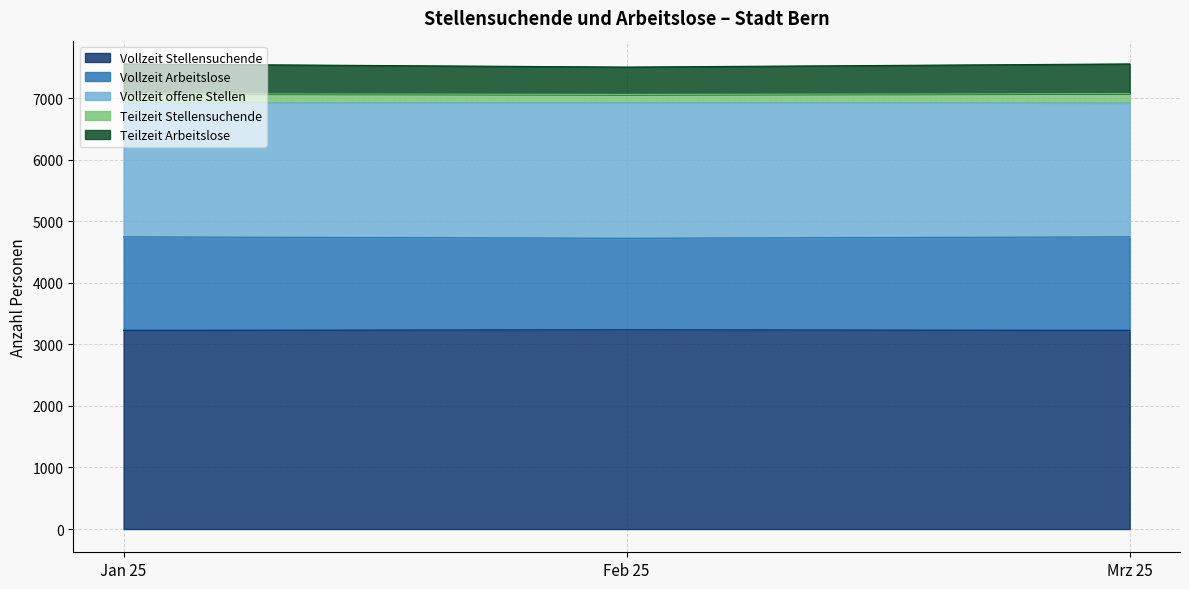

How many lines are shown in the chart?

5